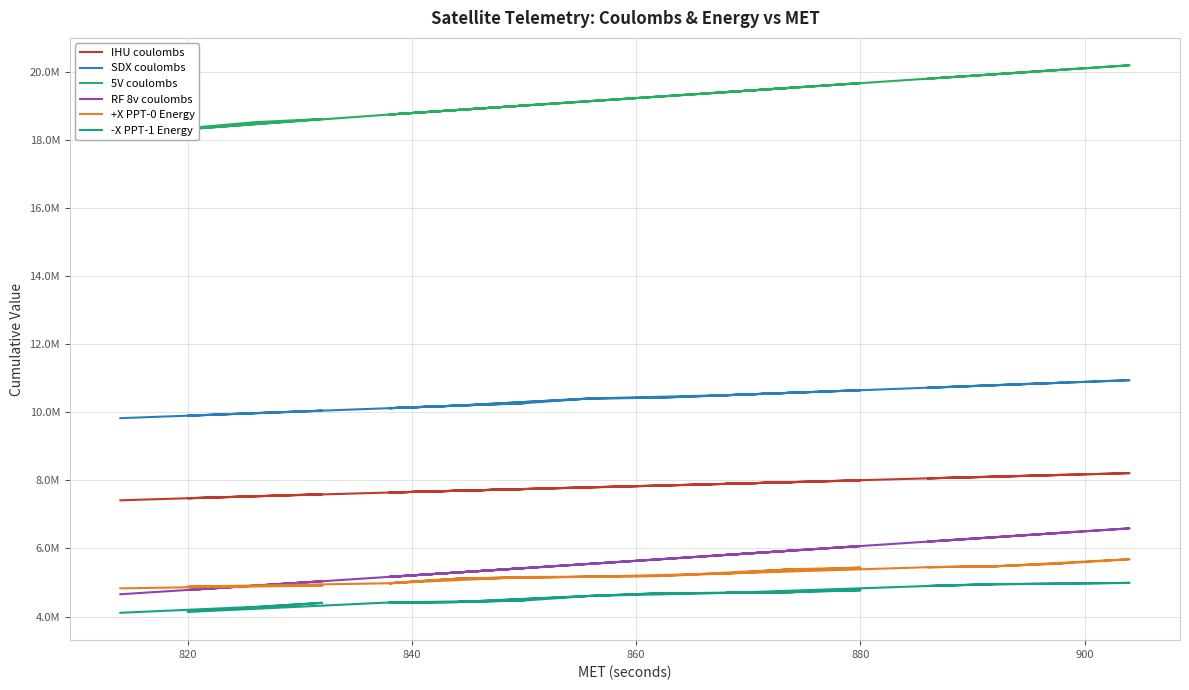

What is the difference between the maximum and second lowest values in the -X PPT-1 Energy series?

879603